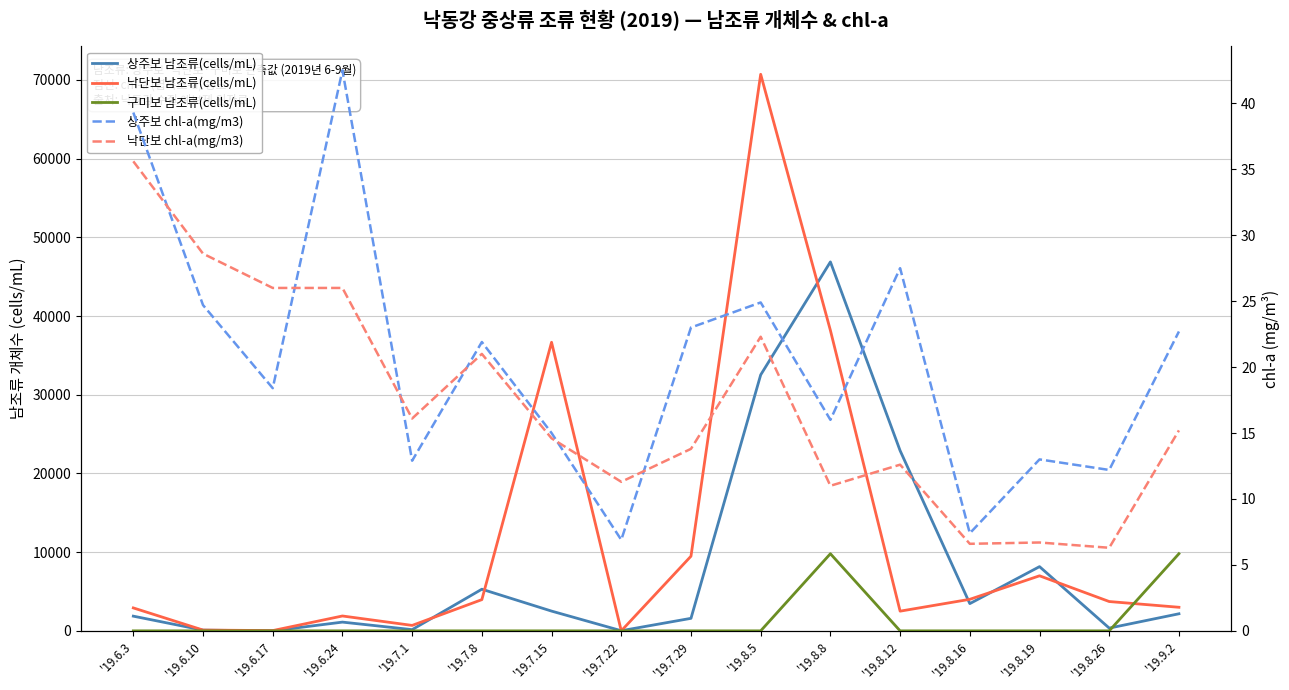

Does the chart display data point markers on the line(s)?

No